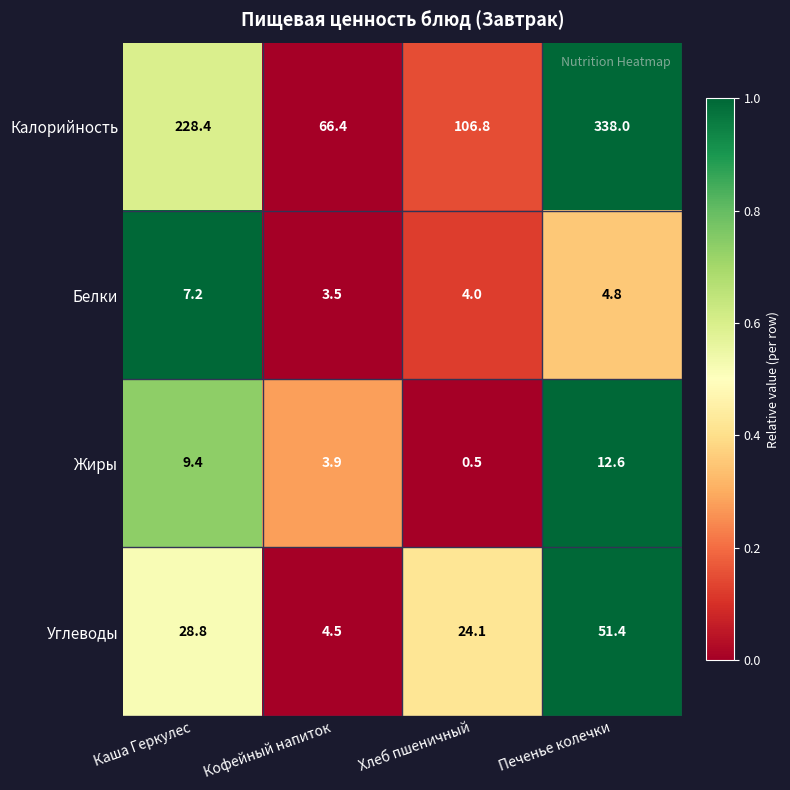

Is it true that Белки equals 8.5 at Печенье колечки?

False